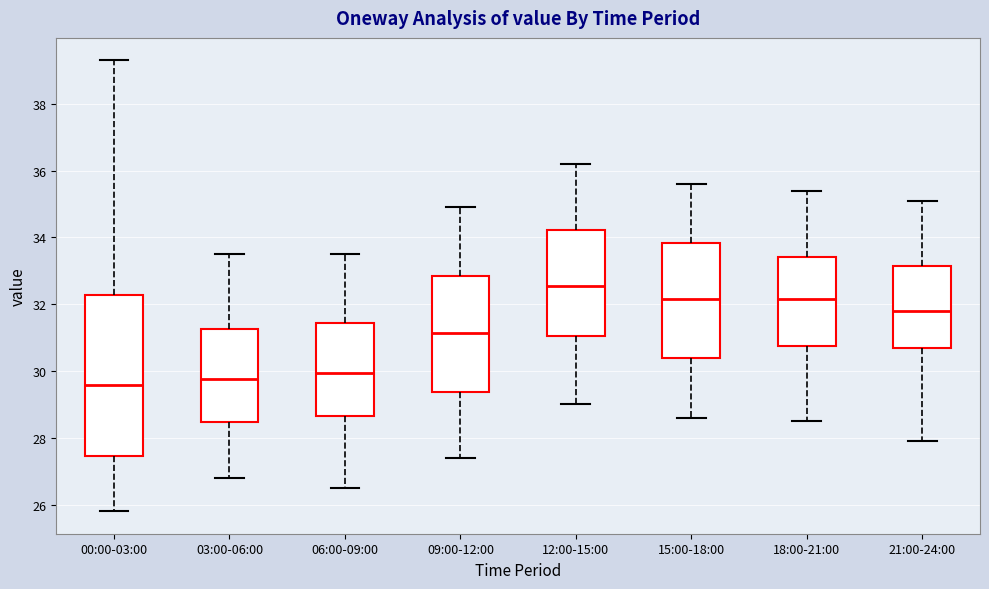

Reading left to right, transcribe this box plot: for each box, give where its median line is, the range the box spans, and where its two whiskers end, as read against the y-axis. The values are not printed on the chart, so give them approximately, as read against the axis.

00:00-03:00: median 29.6, box 27.4 to 32.2, whiskers 25.8 to 39.4
03:00-06:00: median 29.8, box 28.4 to 31.2, whiskers 26.8 to 33.6
06:00-09:00: median 30.0, box 28.6 to 31.4, whiskers 26.6 to 33.6
09:00-12:00: median 31.2, box 29.4 to 32.8, whiskers 27.4 to 35.0
12:00-15:00: median 32.6, box 31.0 to 34.2, whiskers 29.0 to 36.2
15:00-18:00: median 32.2, box 30.4 to 33.8, whiskers 28.6 to 35.6
18:00-21:00: median 32.2, box 30.8 to 33.4, whiskers 28.6 to 35.4
21:00-24:00: median 31.8, box 30.8 to 33.2, whiskers 28.0 to 35.2